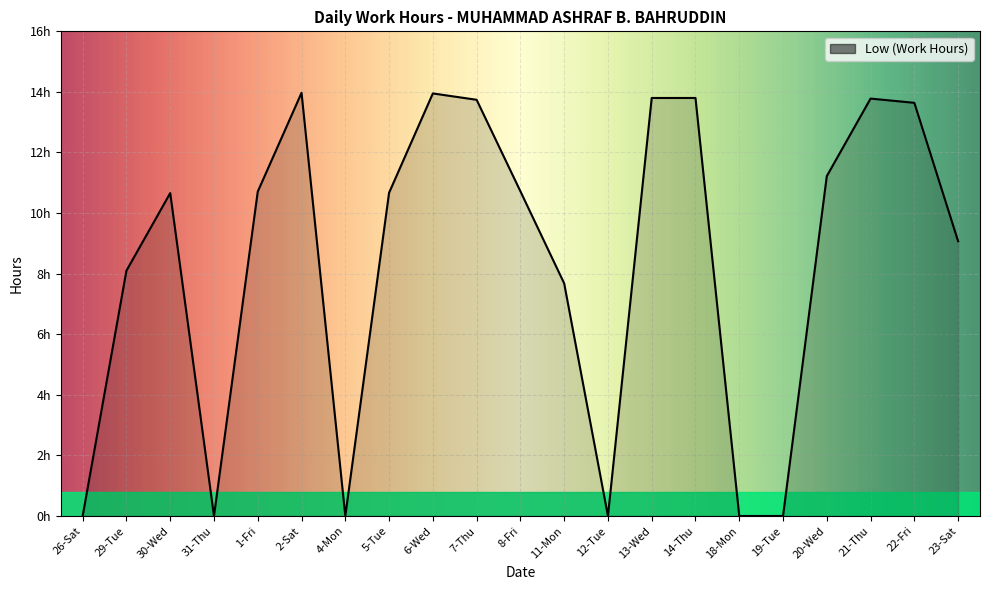

What is the label of the 8th point from the left?

5-Tue